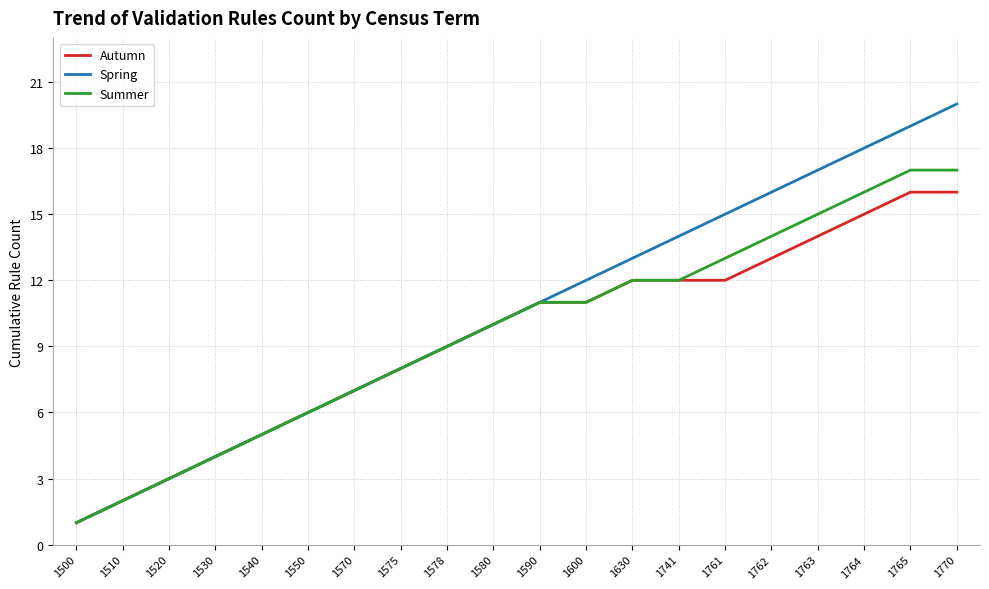

Which label corresponds to the smallest value in the chart?

1500